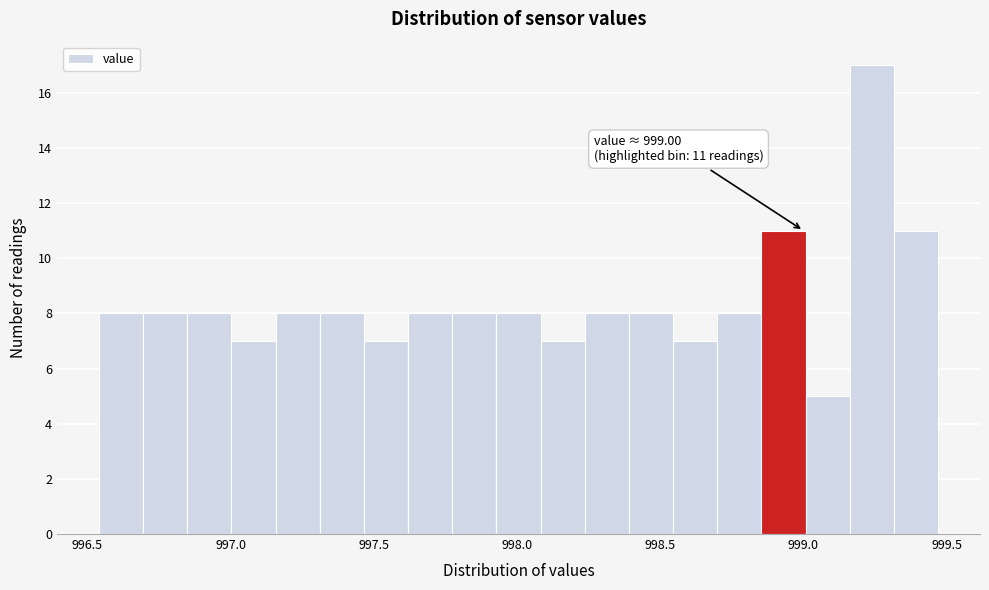

Around what value on the x-axis is the tallest bar? Give the approximate position of its centre, as read against the axis.

999.25